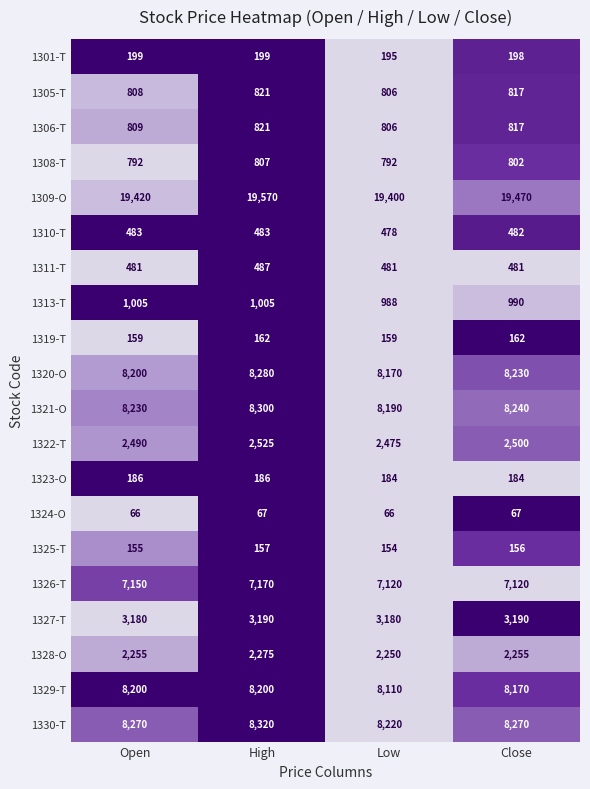

Which series changed the most between Open and Low?

1329-T